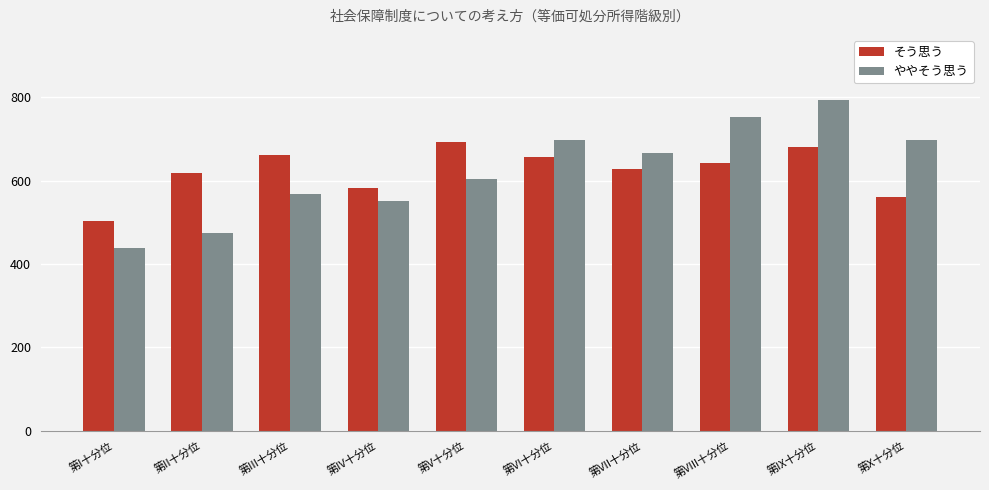

What is the smallest value displayed?

439